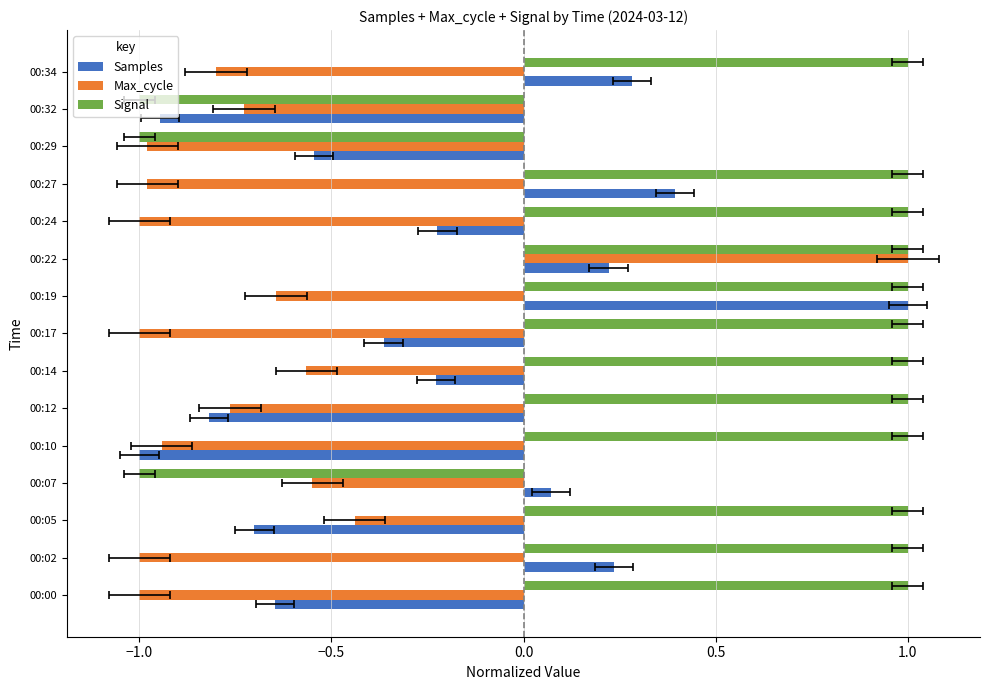

What are all the series names shown in the legend?

Samples, Max_cycle, Signal